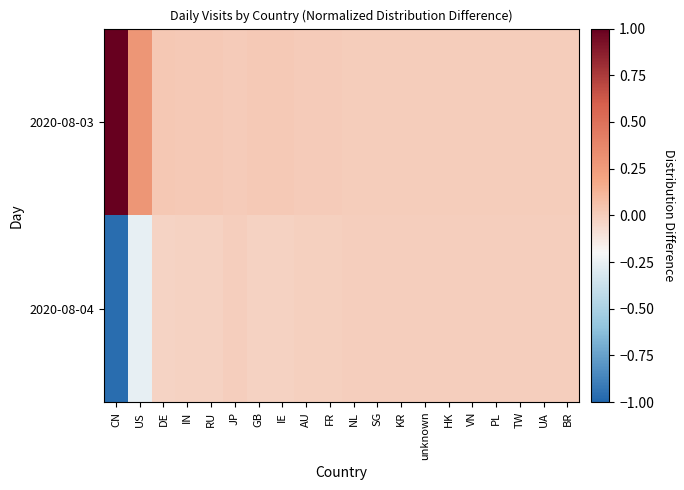

Which series has the largest total across all categories?

2020-08-03